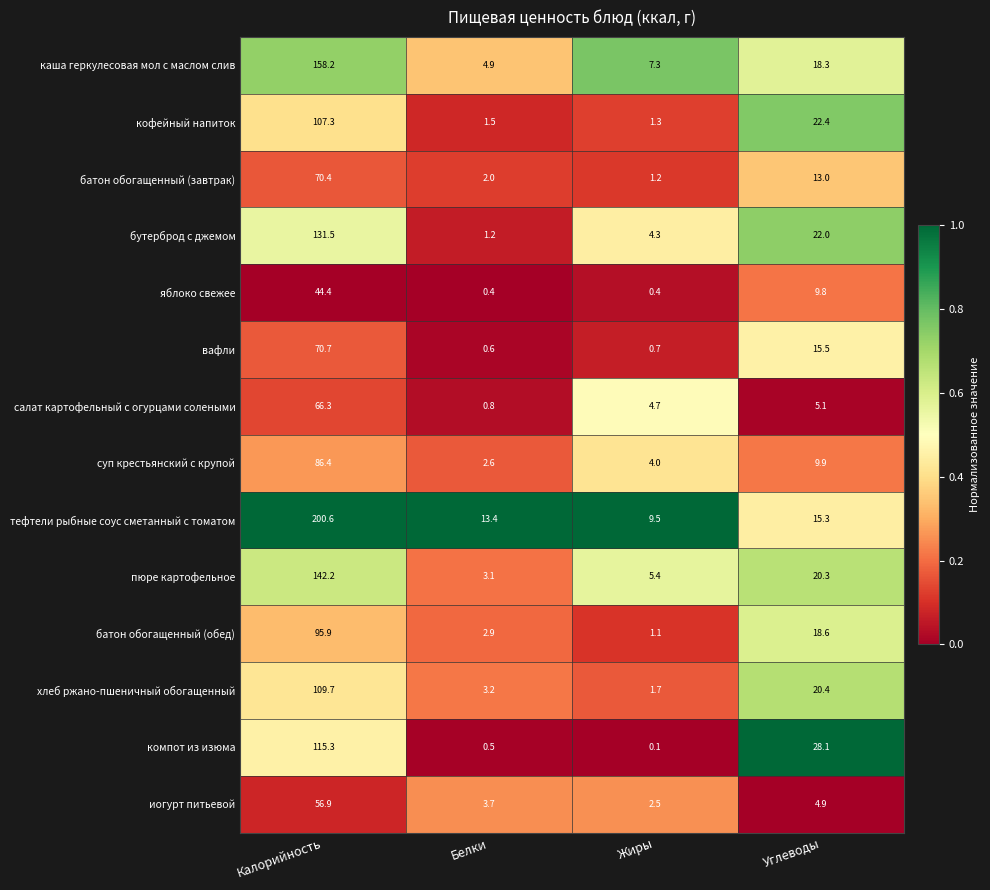

At which category does the chart reach its peak across all series?

Калорийность